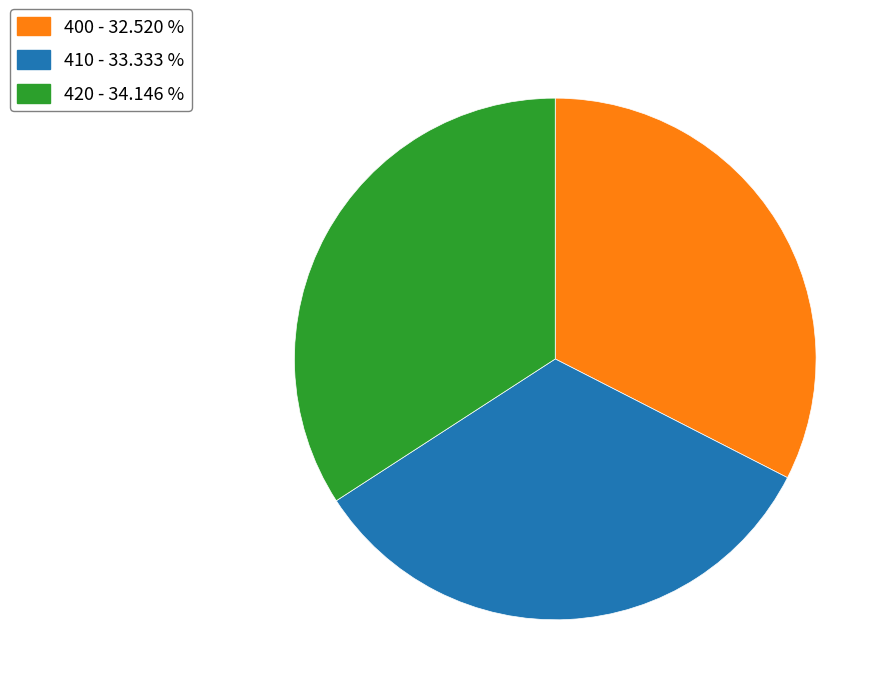

Rank the categories by value from lowest to highest.

400 - 32.520 %, 410 - 33.333 %, 420 - 34.146 %